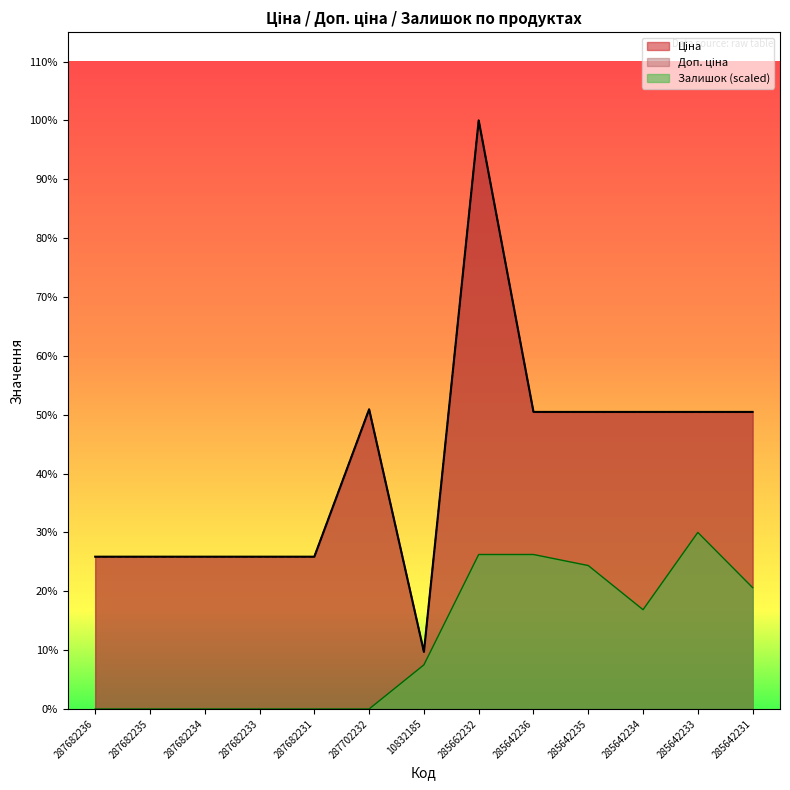

True or false: Залишок and Доп. ціна cross at least once.

False